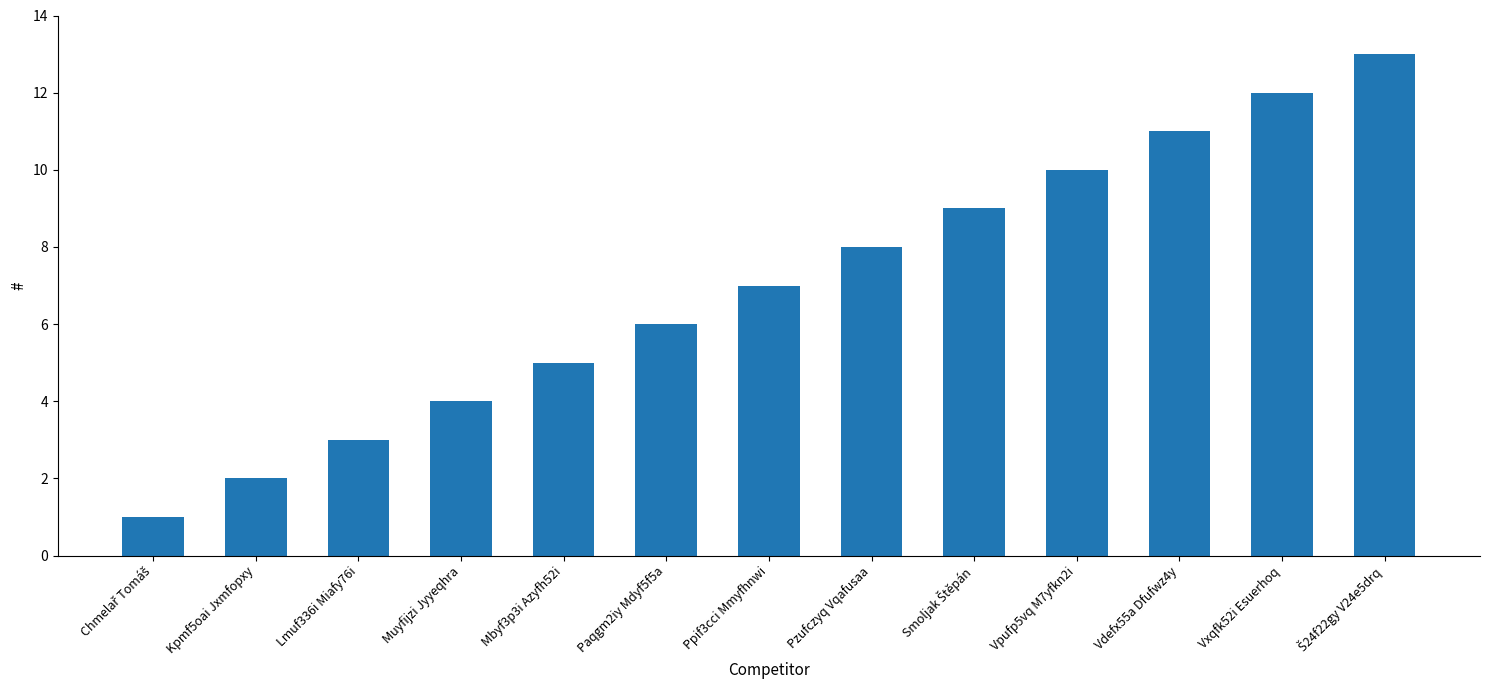

Reading left to right, extract all data points from this chart.

1	2	3	4	5	6	7	8	9	10	11	12	13